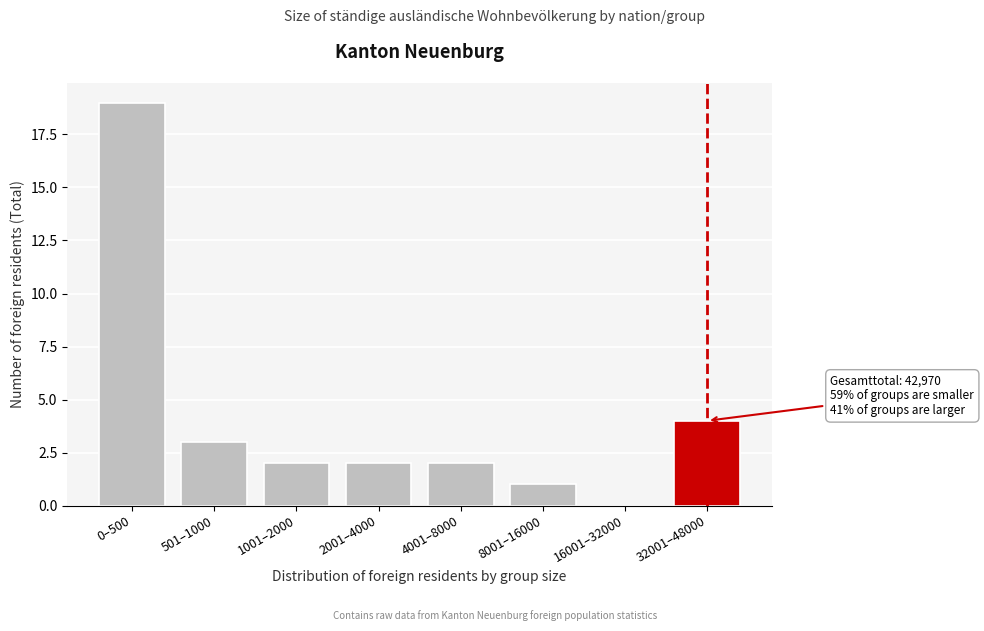

Reading right to left, transcribe all the data shown in this chart.

32001–48000=4	16001–32000=0	8001–16000=1	4001–8000=2	2001–4000=2	1001–2000=2	501–1000=3	0–500=19